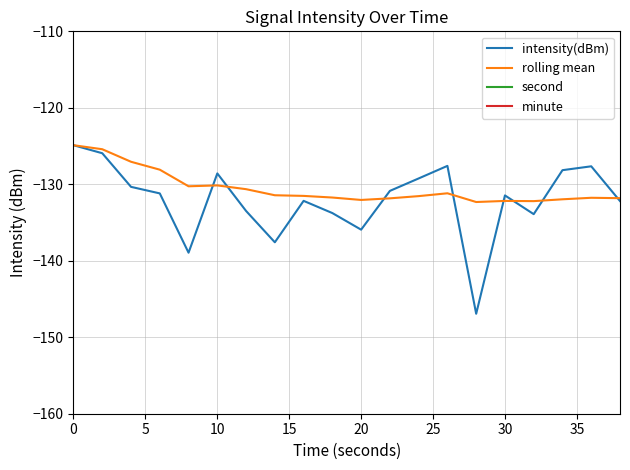

What is the difference between the highest and lowest values at 0?

124.9